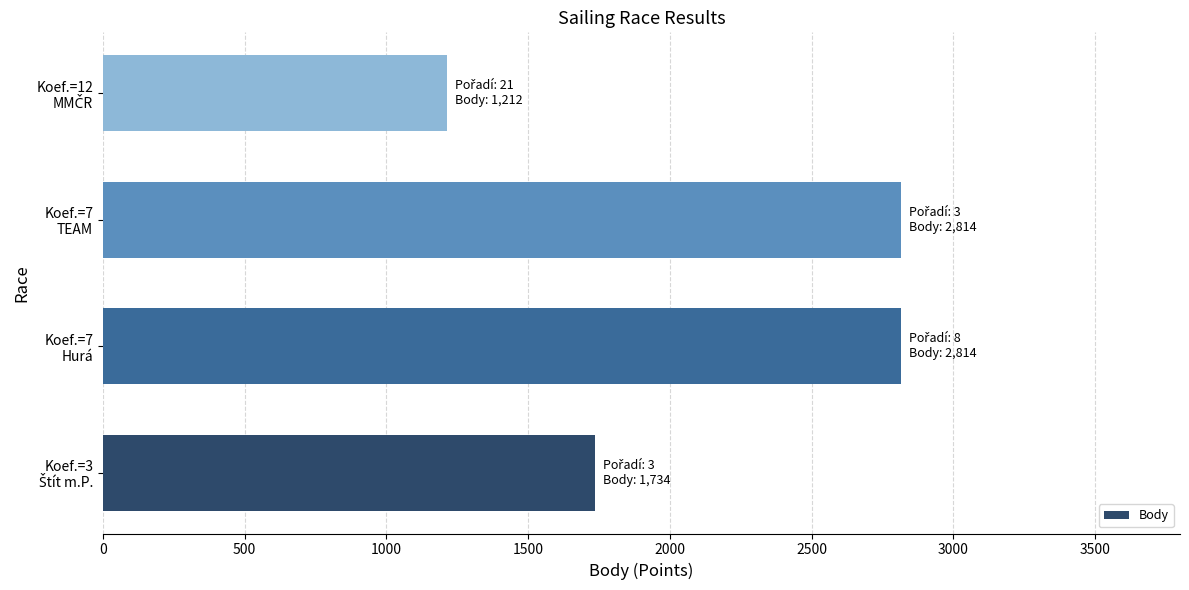

What is the greatest value displayed?

2814